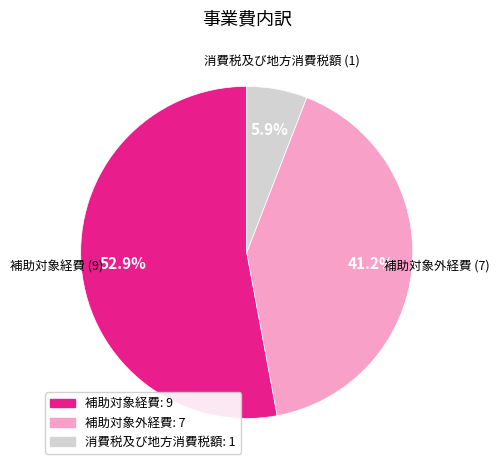

What portion of the pie excludes 補助対象経費?

47.1%